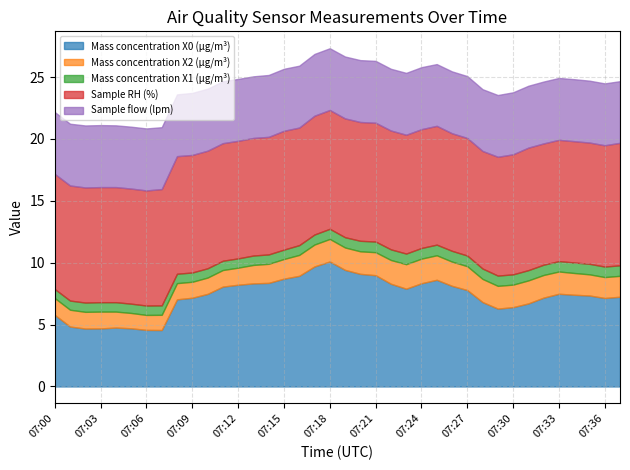

Where does the Mass concentration X0 (μg/m³) series first go above 7?

07:08